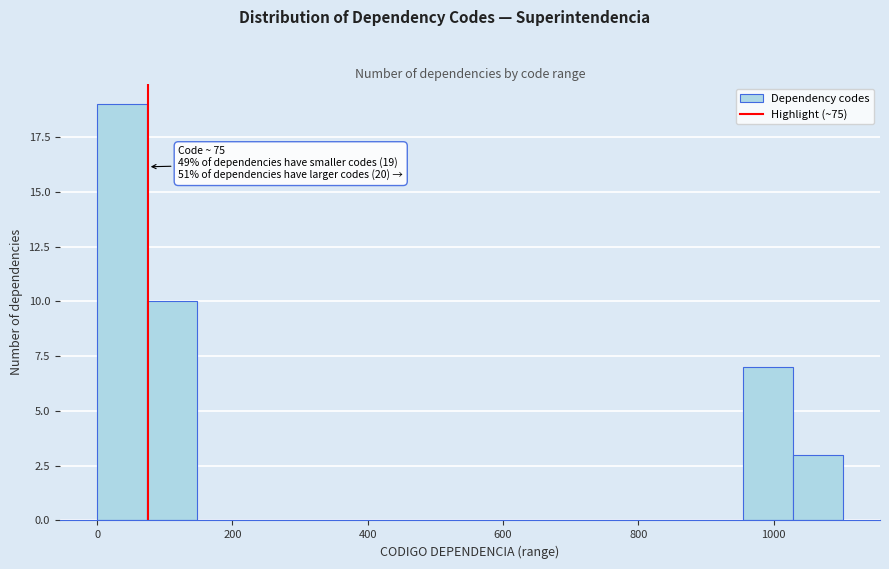

Read against the x-axis, roughly where is the centre of the tallest bar?

40